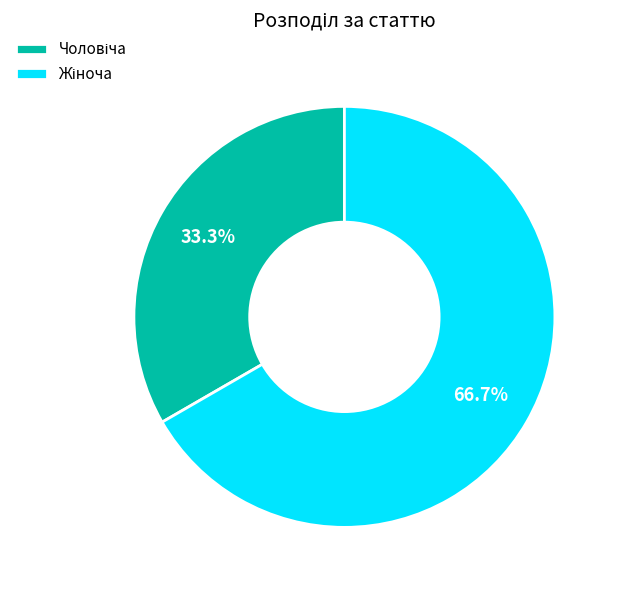

Is there any slice that represents more than half of the pie?

Yes